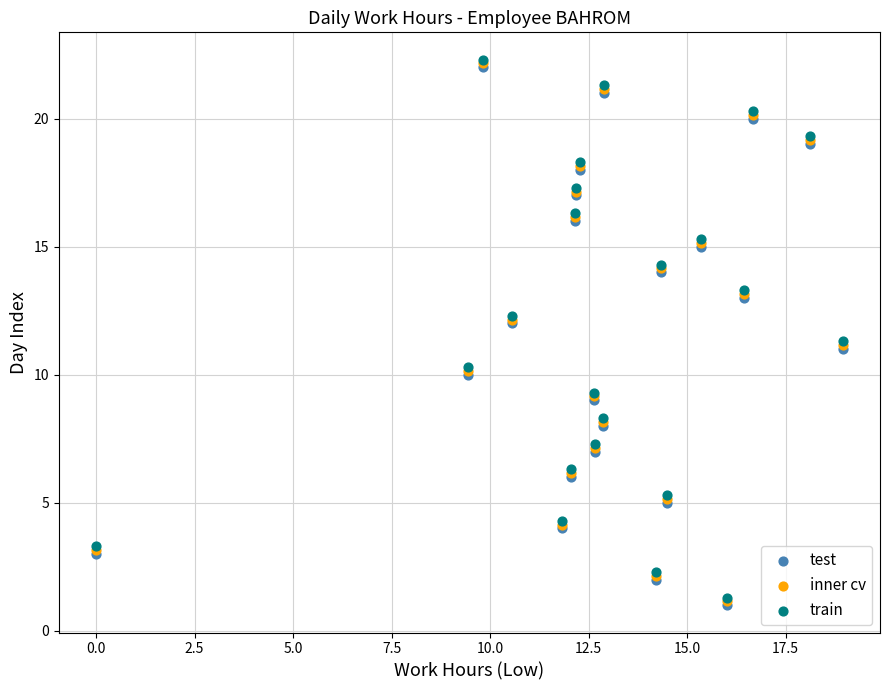

What are all the series names shown in the legend?

test, inner cv, train